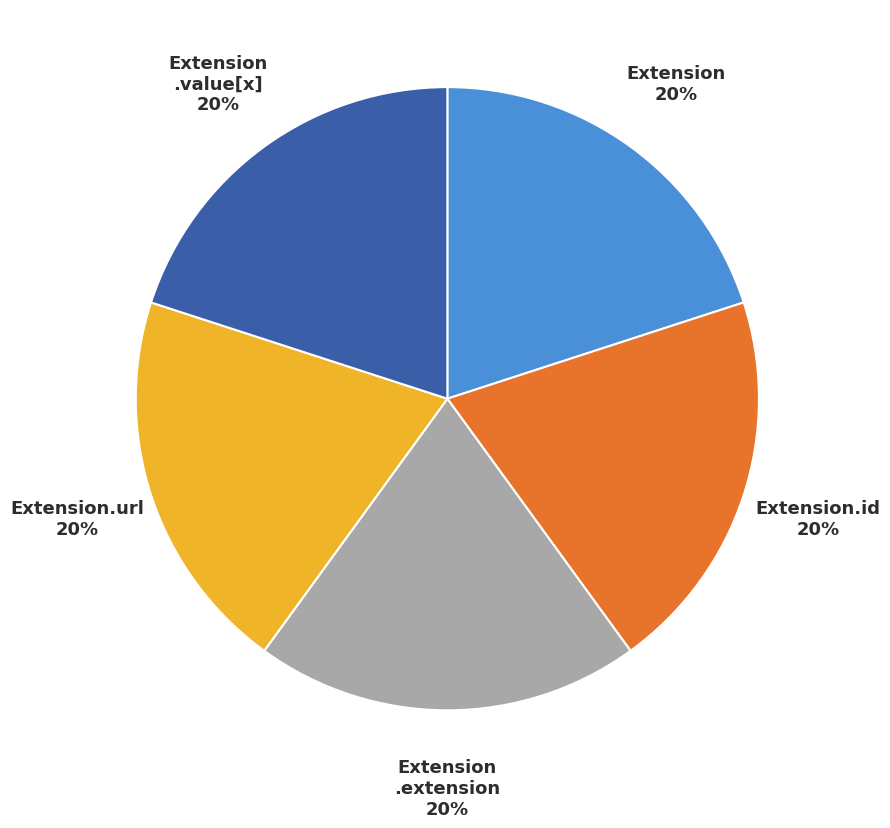

How many segments does this pie chart have?

5